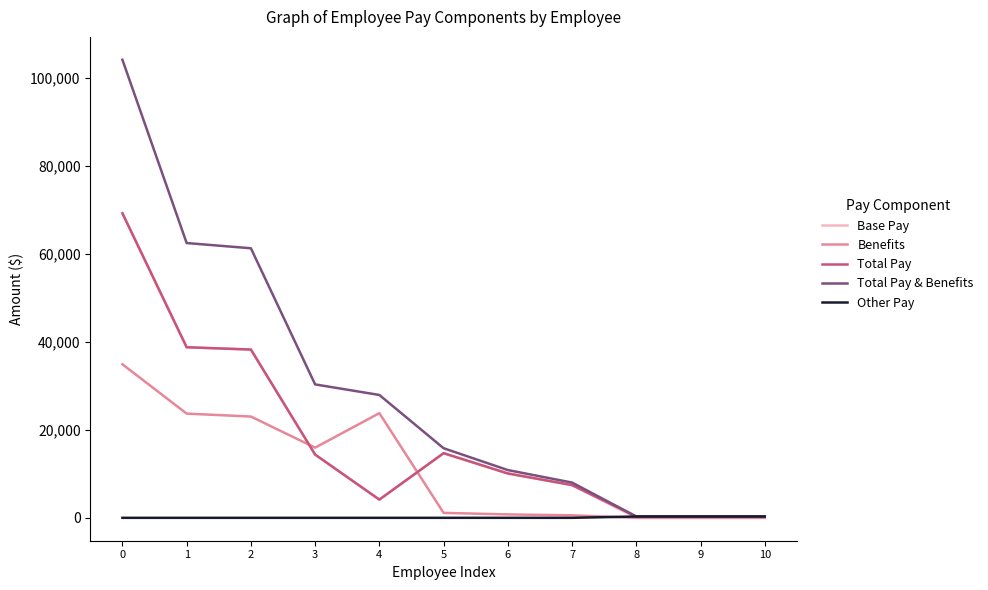

Between 2 and 8, which series saw the biggest shift?

Total Pay & Benefits